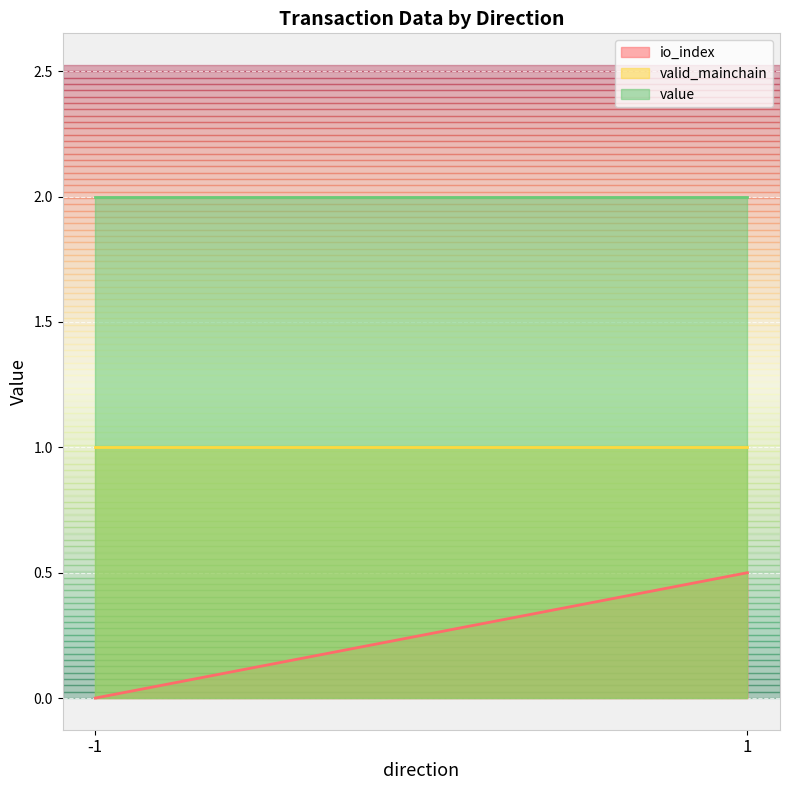

True or false: valid_mainchain and io_index intersect in this chart.

False